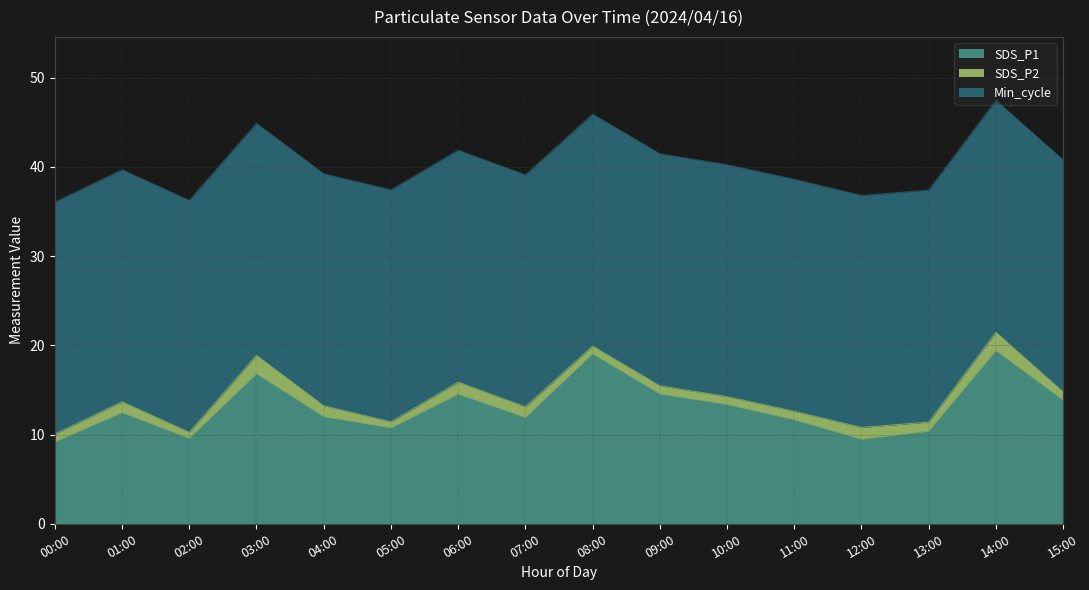

At how many categories does at least one series exceed 20?

16